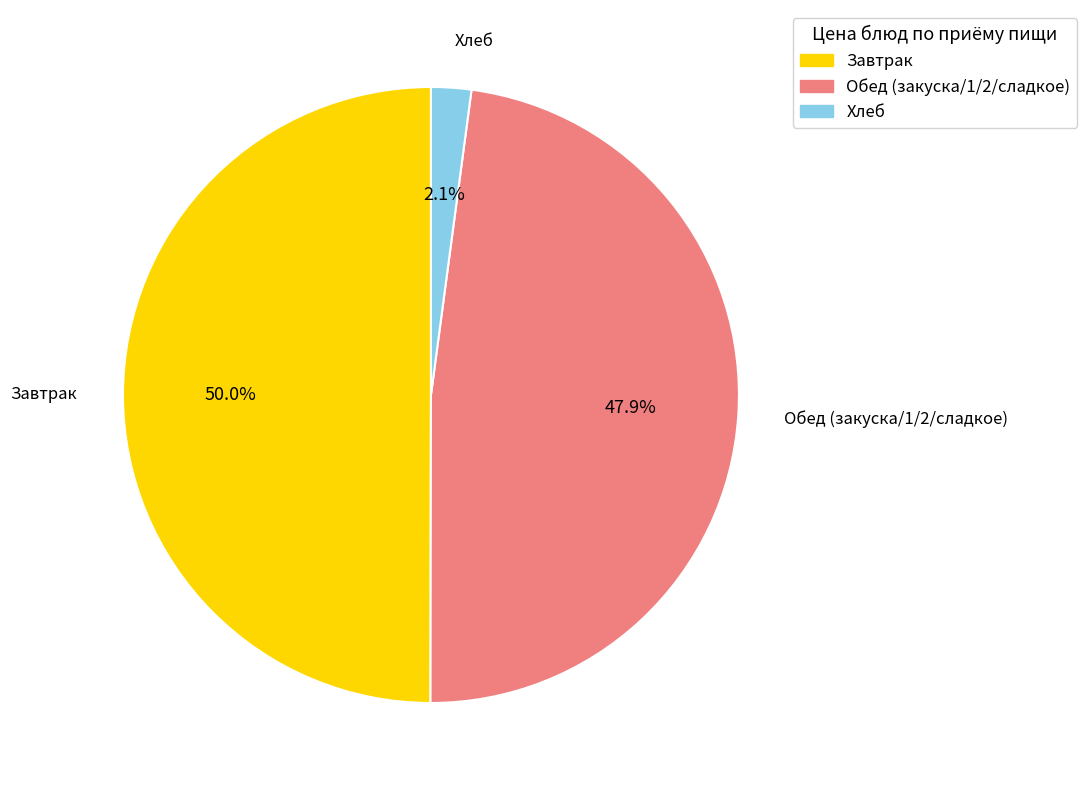

How many segments does this pie chart have?

3